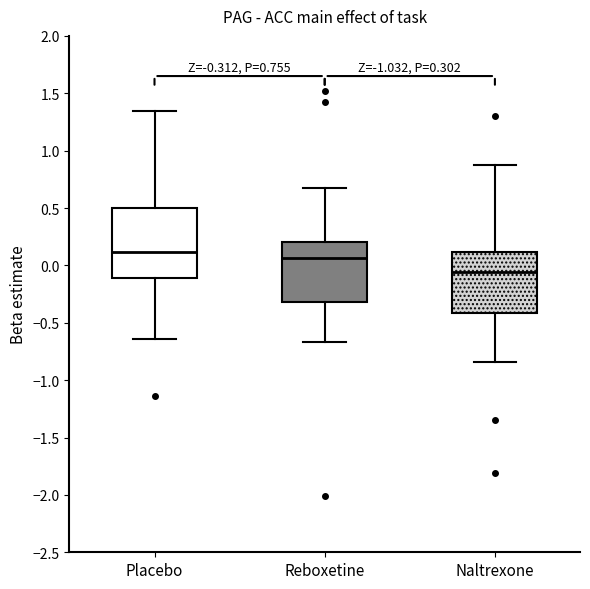

Which box's median line is the lowest?

Naltrexone